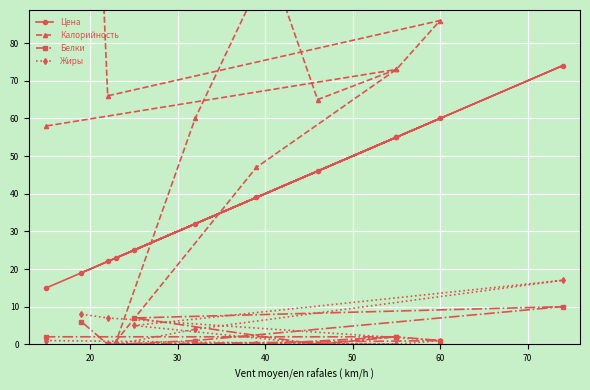

At which category does Белки reach its first local valley?

20